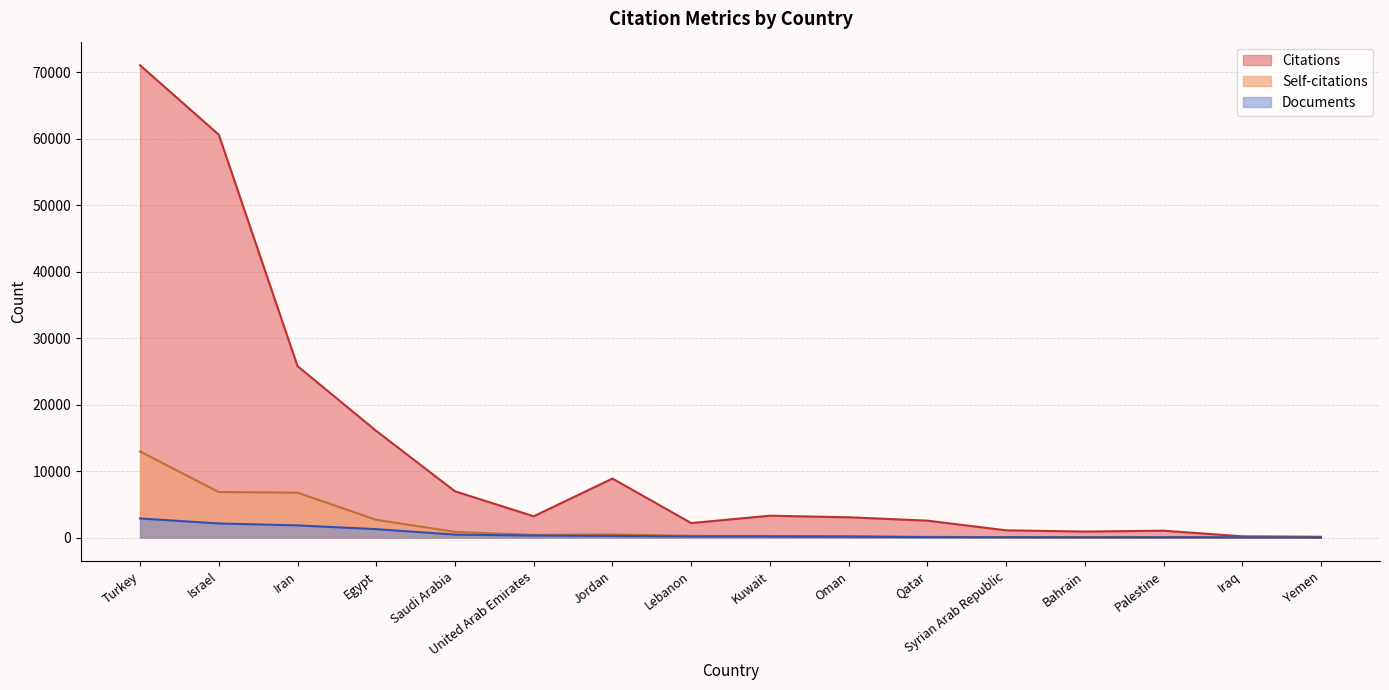

What is the label of the 6th point from the right?

Qatar